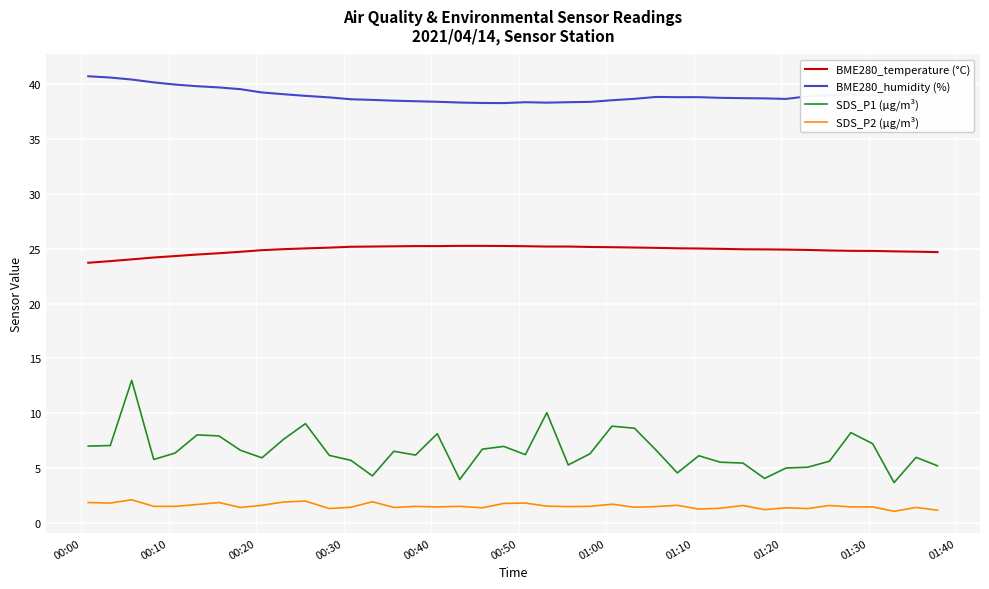

What is the minimum value for BME280_humidity (%)?

38.3